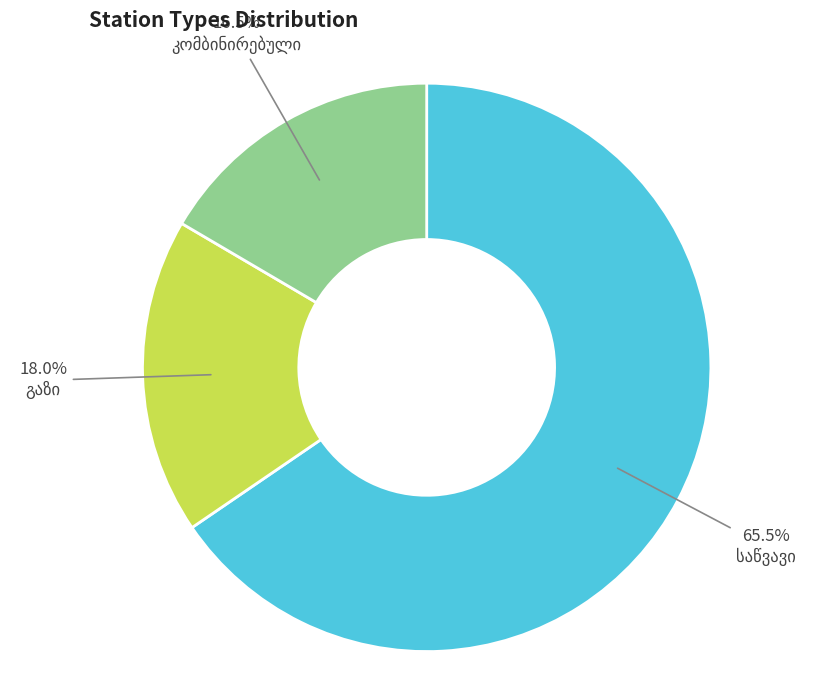

To the nearest percent, what is the average slice percentage?

33%